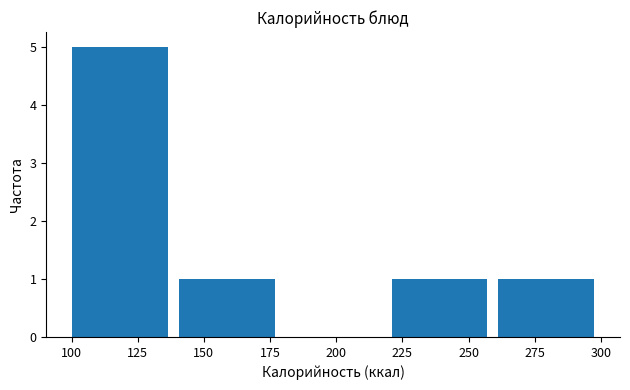

Reading left to right, list every bar in this chart as the range it spans on the x-axis followed by its height. Neither the bar edges nor the heights are printed on the chart, so give them approximately, as read against the axes.

100 to 140: 5
140 to 180: 1
180 to 220: 0
220 to 260: 1
260 to 300: 1